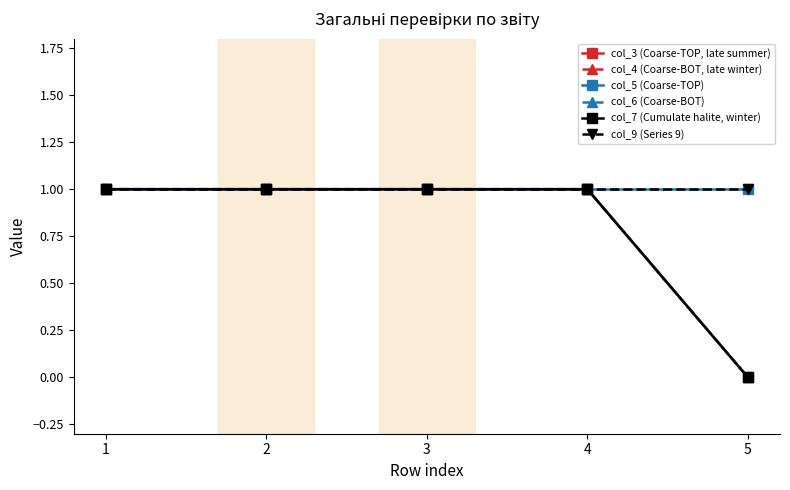

At which category does the chart reach its peak across all series?

1